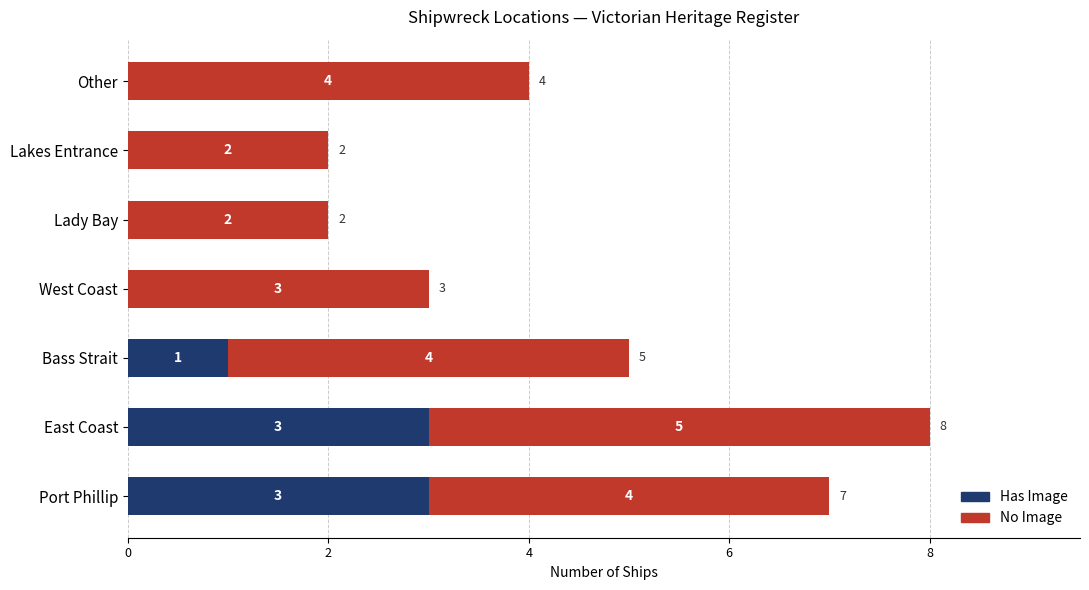

What is the sum of all Has Image values?

7